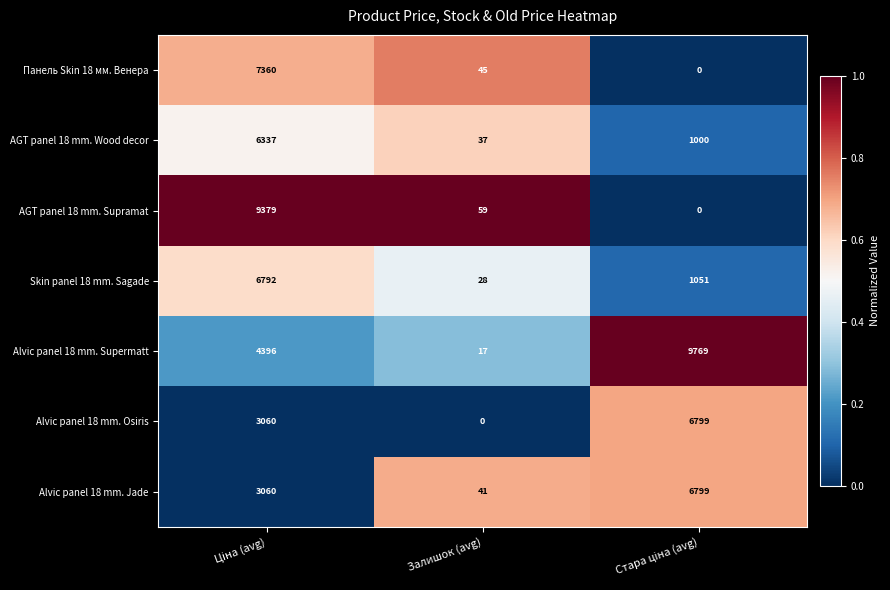

How many data points does each series have?

3